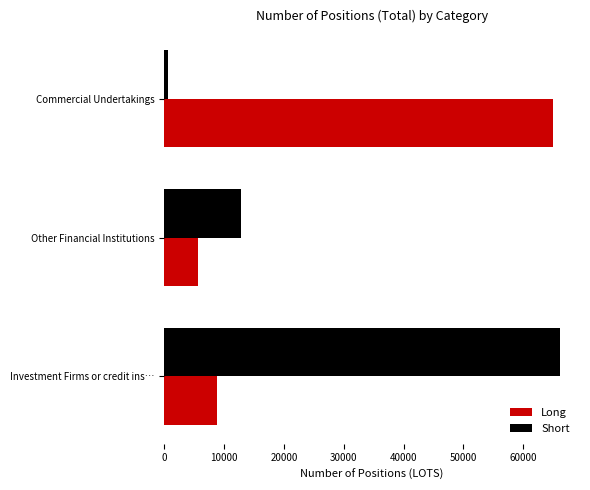

The value of Short at Investment Firms or credit ins… is 44811. True or false?

False